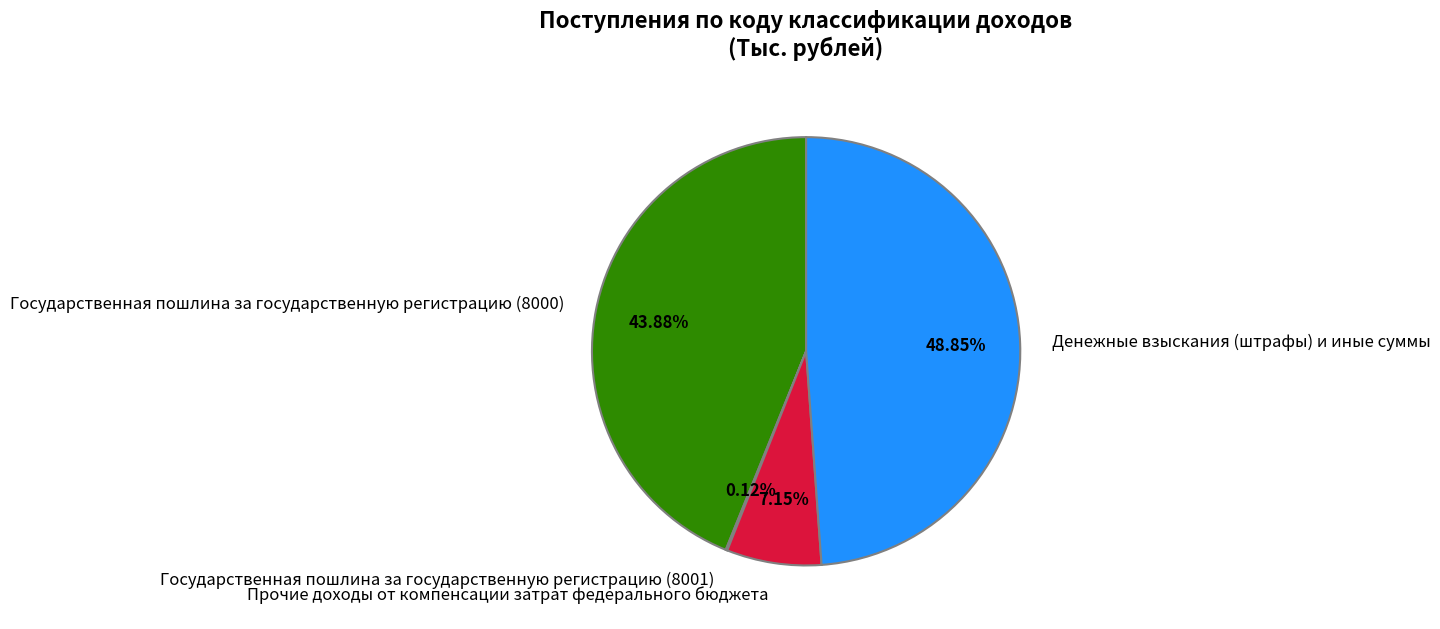

Which slice is the largest?

Денежные взыскания (штрафы) и иные суммы